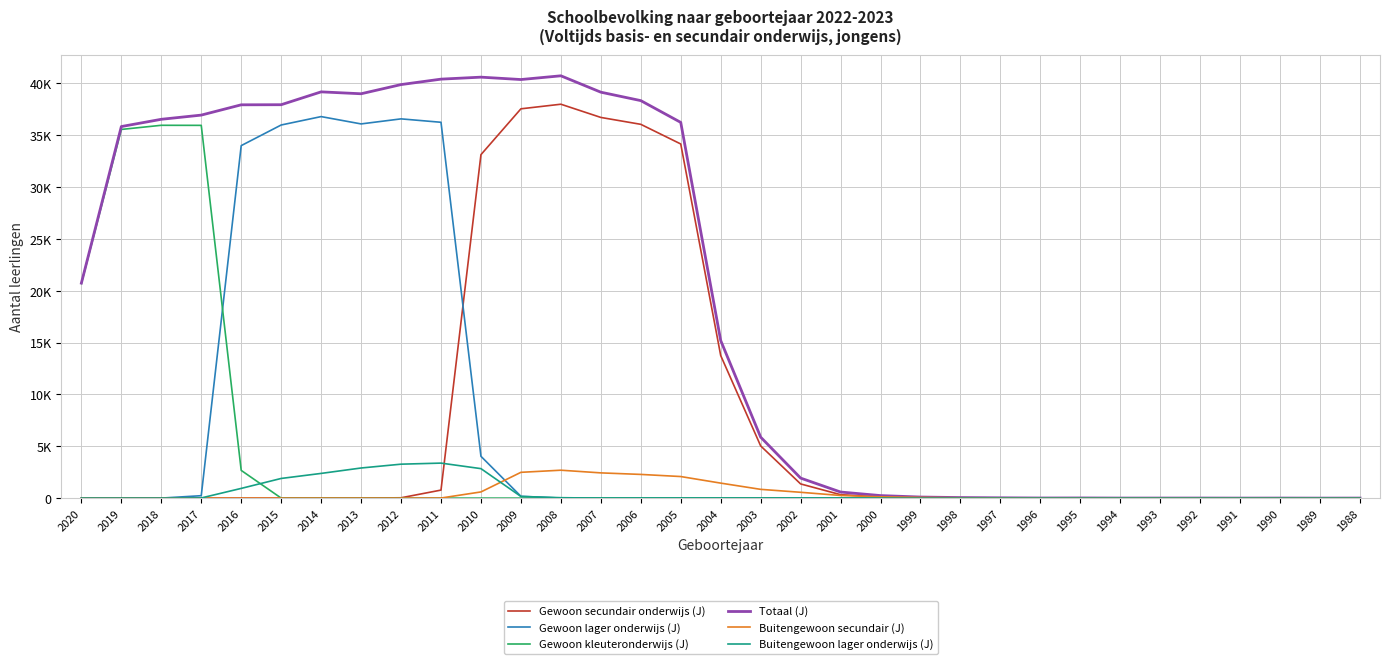

Where is the first local minimum for Totaal (J)?

2013